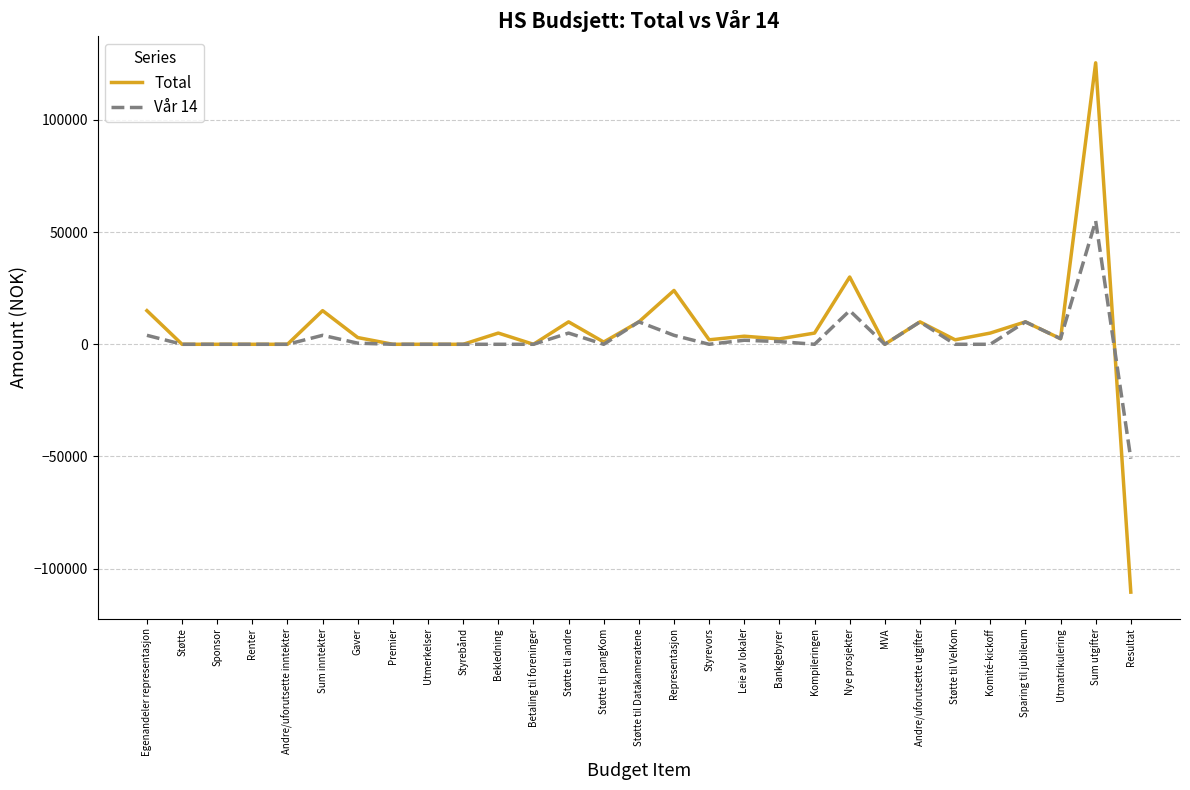

True or false: Vår 14 and Total cross at least once.

True